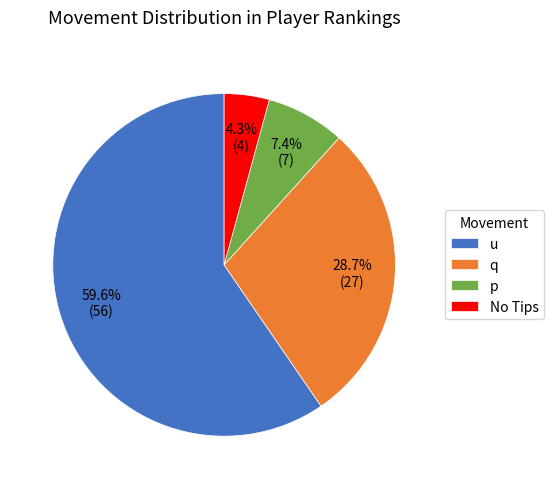

Rank the categories by value from lowest to highest.

No Tips, p, q, u